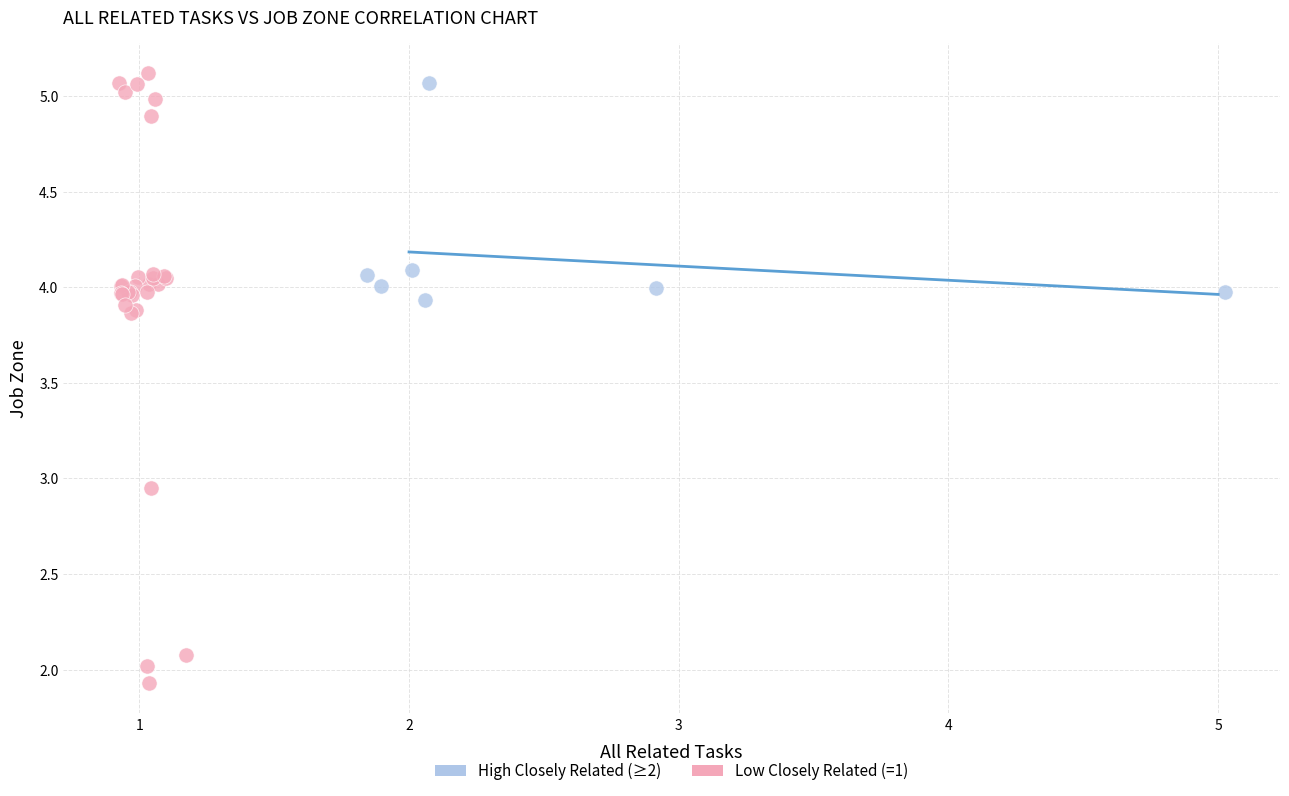

Which series has the widest spread of Y values?

Low Closely Related (=1)